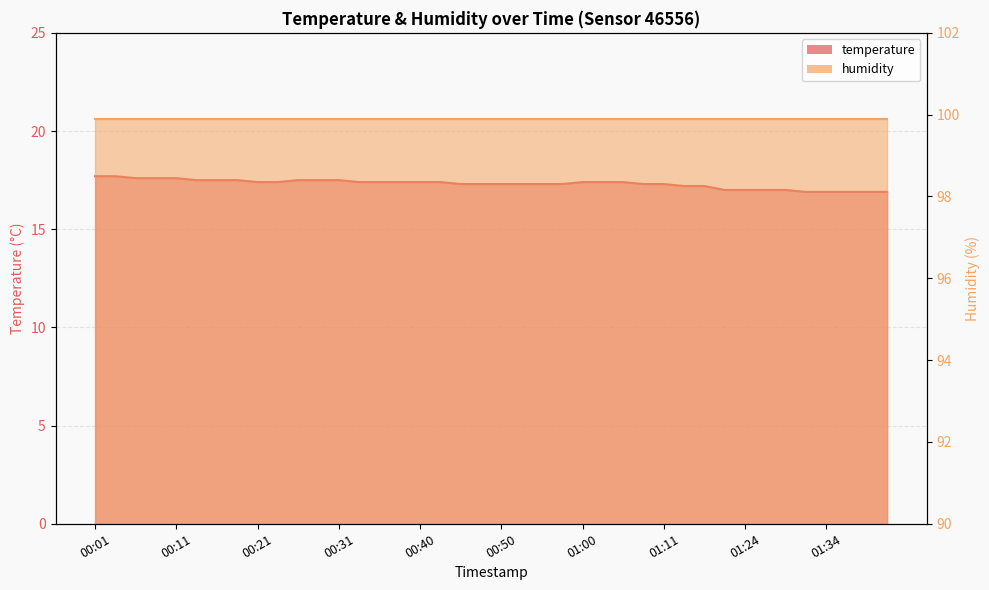

Rank the categories by value from highest to lowest.

00:01, 00:04, 00:06, 00:09, 00:11, 00:14, 00:16, 00:18, 00:26, 00:28, 00:31, 00:21, 00:23, 00:33, 00:36, 00:38, 00:40, 00:43, 01:00, 01:03, 01:05, 00:45, 00:48, 00:50, 00:53, 00:55, 00:58, 01:08, 01:11, 01:13, 01:16, 01:22, 01:24, 01:27, 01:29, 01:32, 01:34, 01:37, 01:39, 01:42